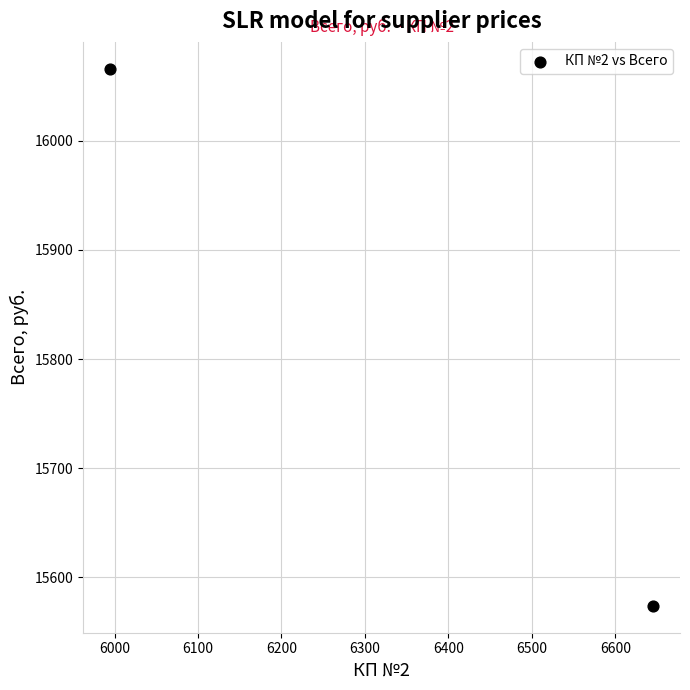

What is the range of X values (max minus min)?

650